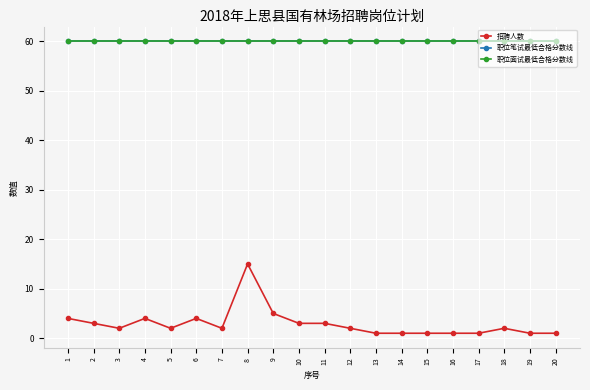

True or false: 职位笔试最低合格分数线 has more than 2 points higher than both neighbors.

False